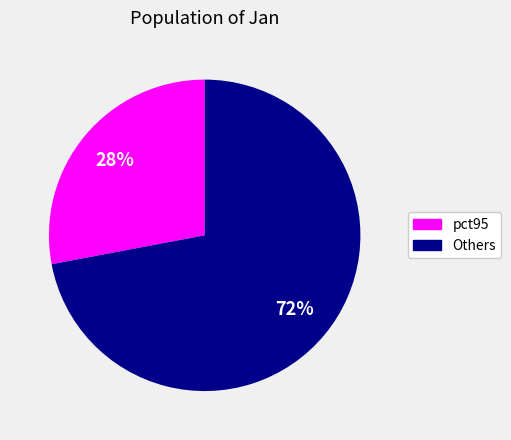

To the nearest percent, what is the difference between the largest and smallest slice percentages?

44%